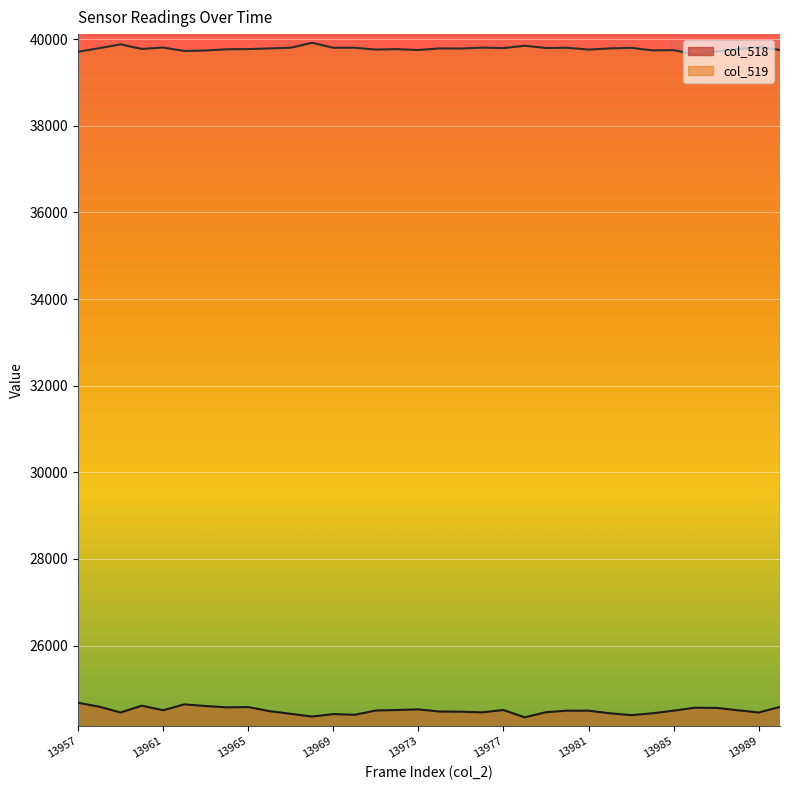

True or false: col_518 has more than 2 interior local peaks.

True